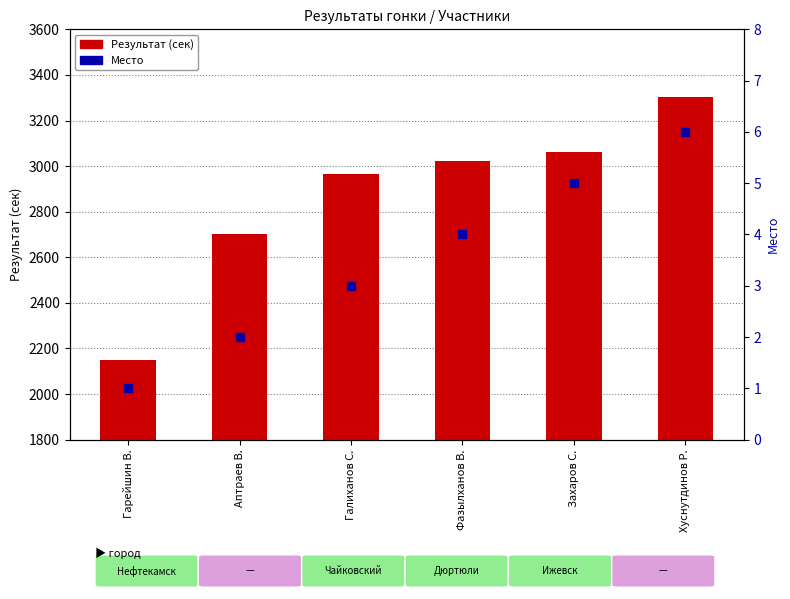

What is the spread (max minus min) of values at Фазылханов В.?

3018.8